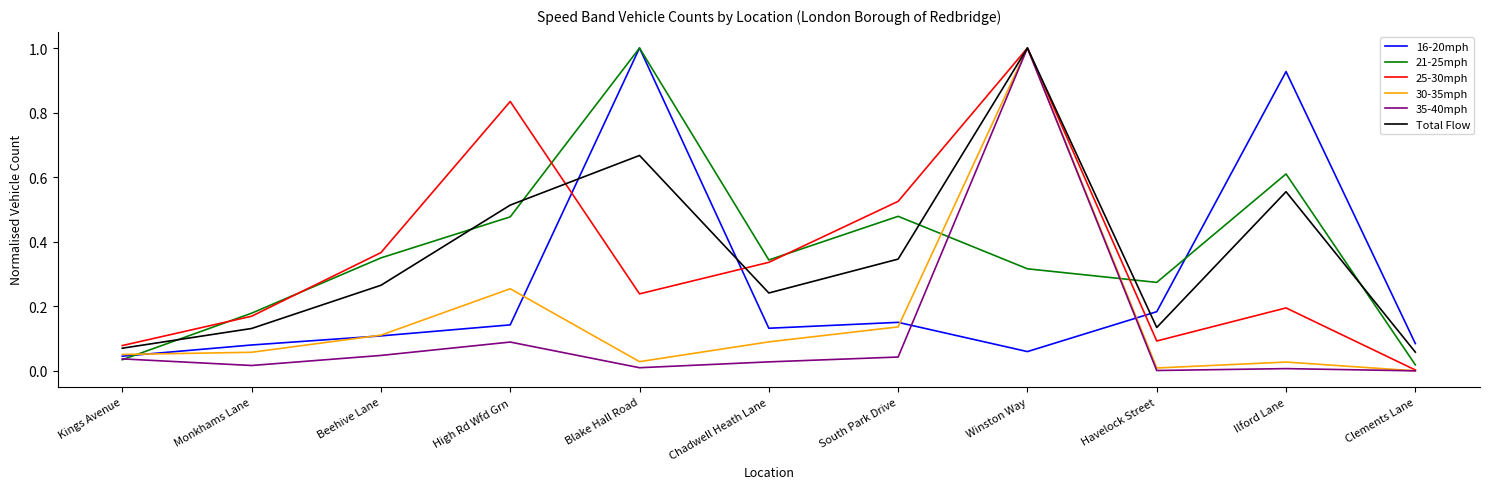

At how many categories does at least one series exceed 0?

11